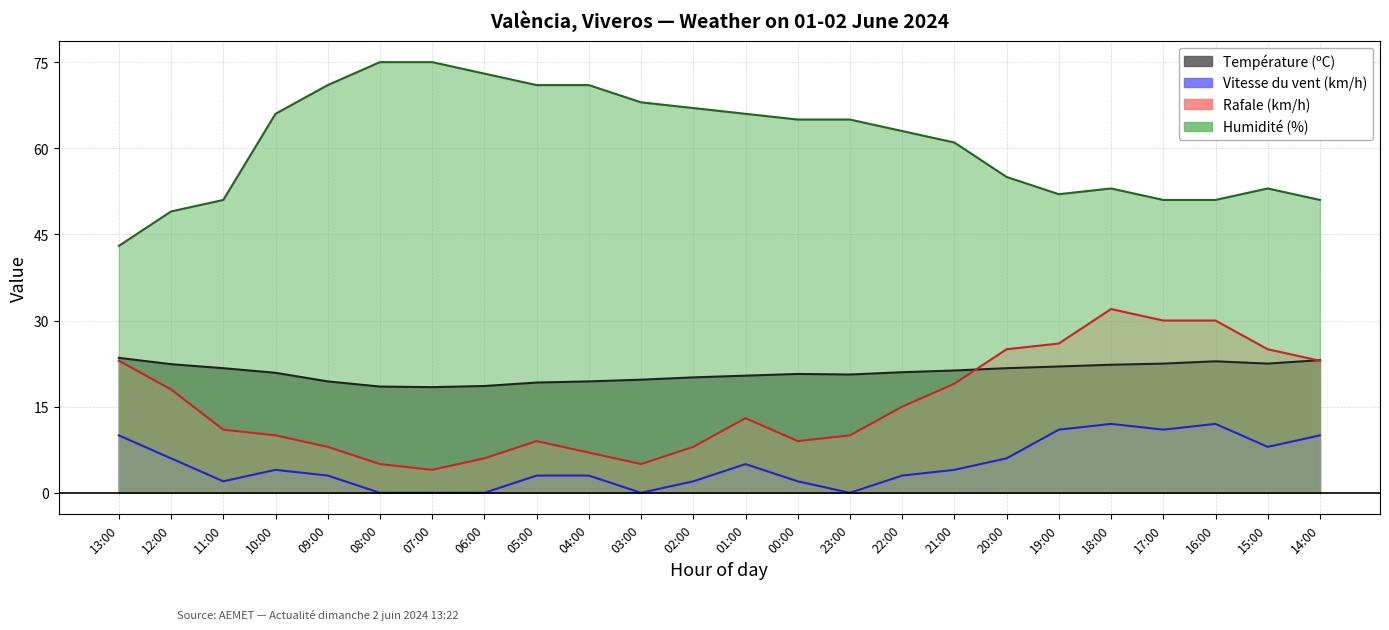

What is the spread (max minus min) of values at 07:00?

75.0